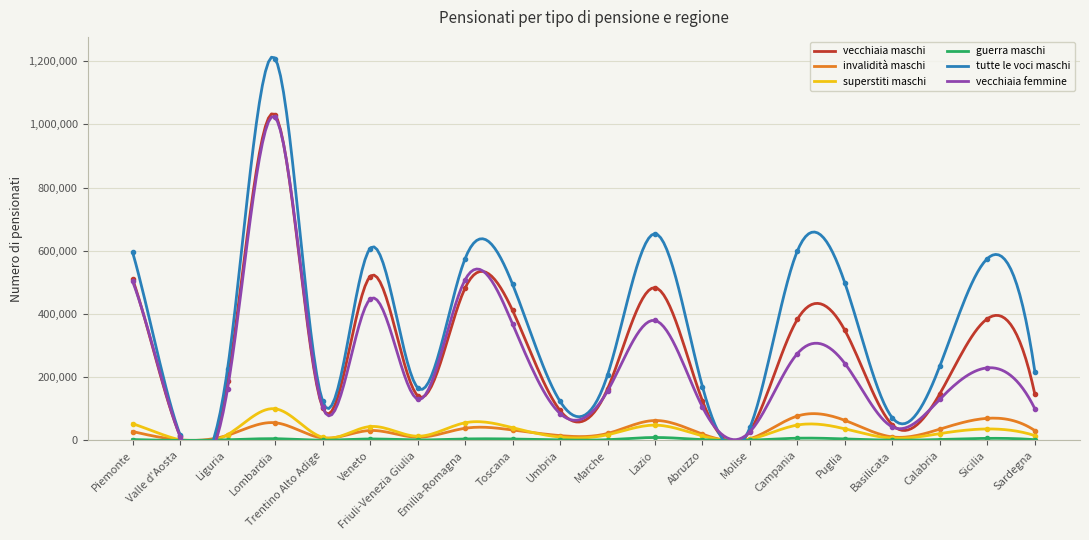

What is the label of the 6th point from the left?

Veneto